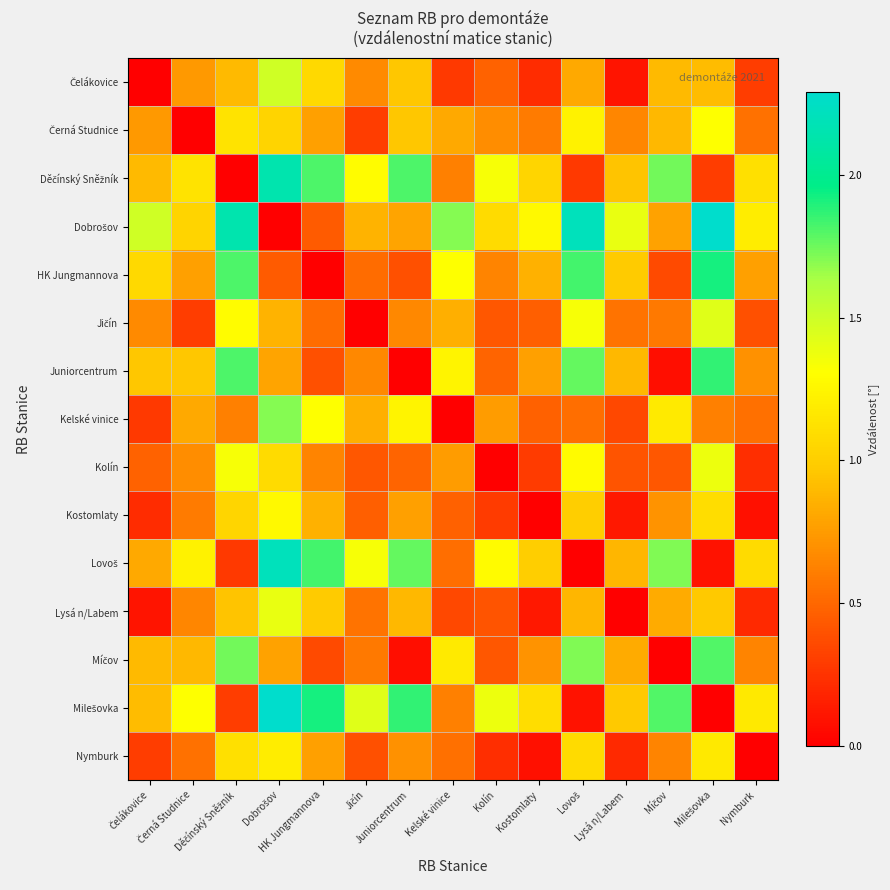

What is the total value across all series at Děčínský Sněžník?

16.5